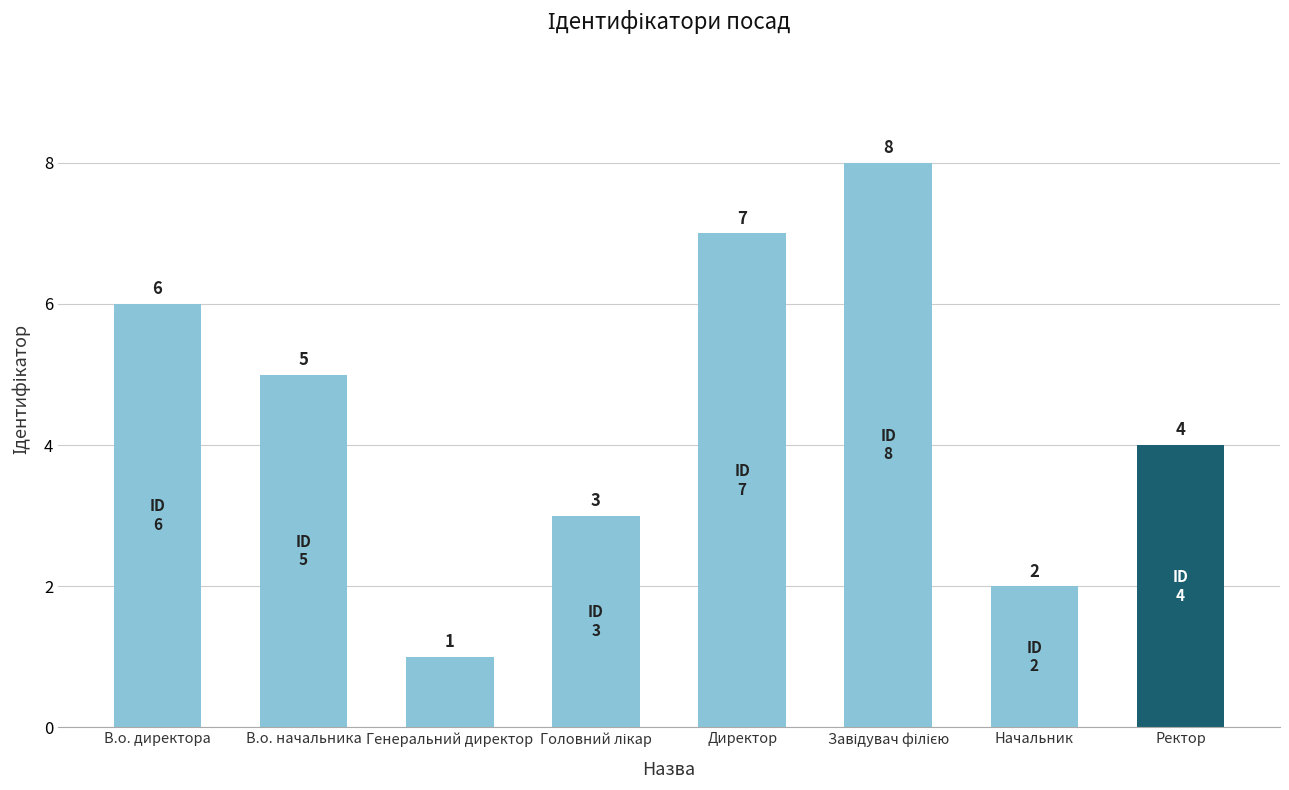

What is the sum of all values?

36